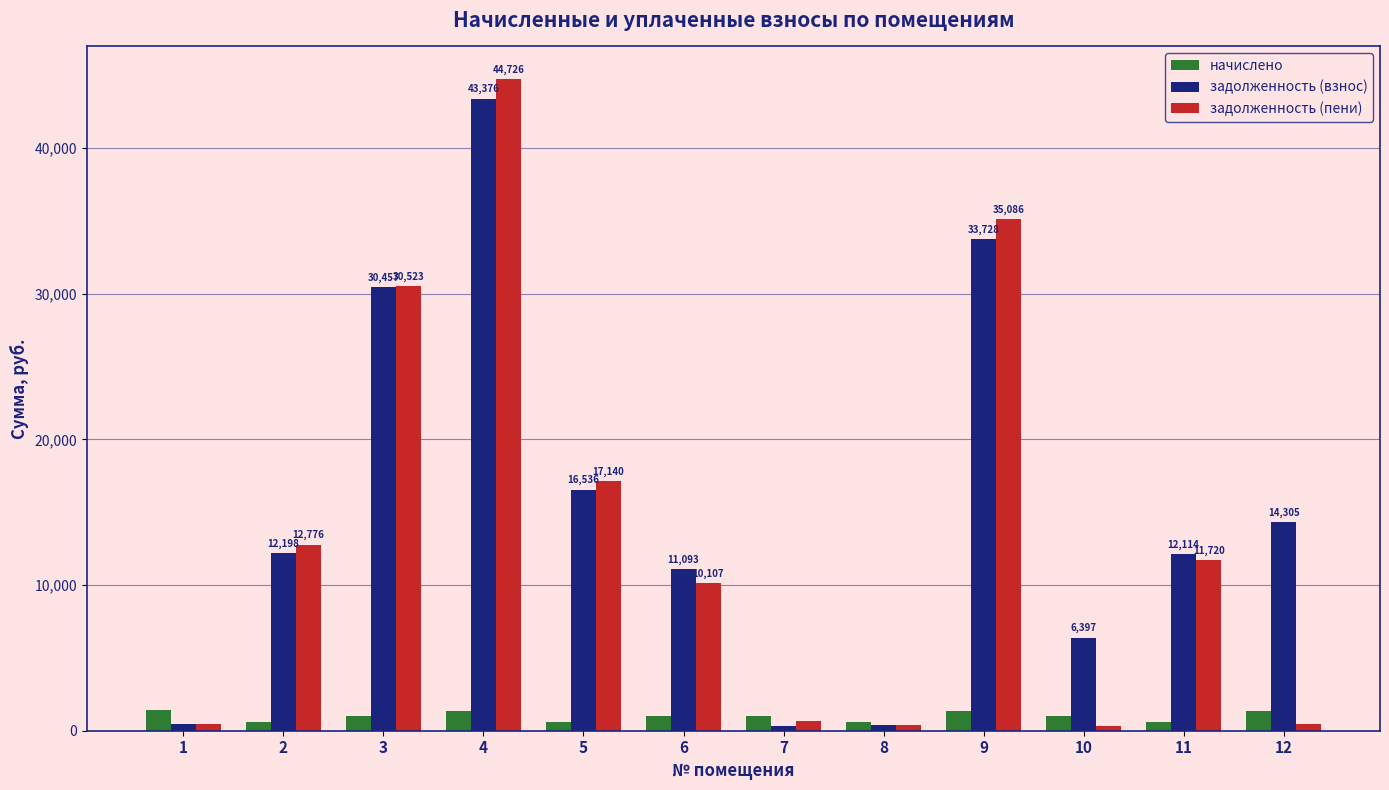

Which series changed the most between 4 and 11?

задолженность (пени)